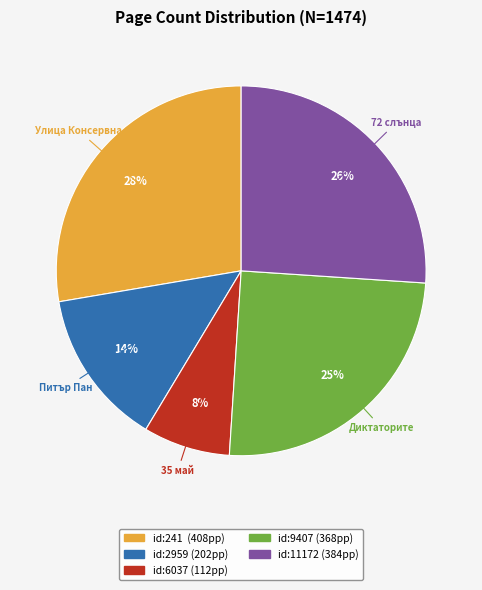

Is there a majority slice in this chart?

No